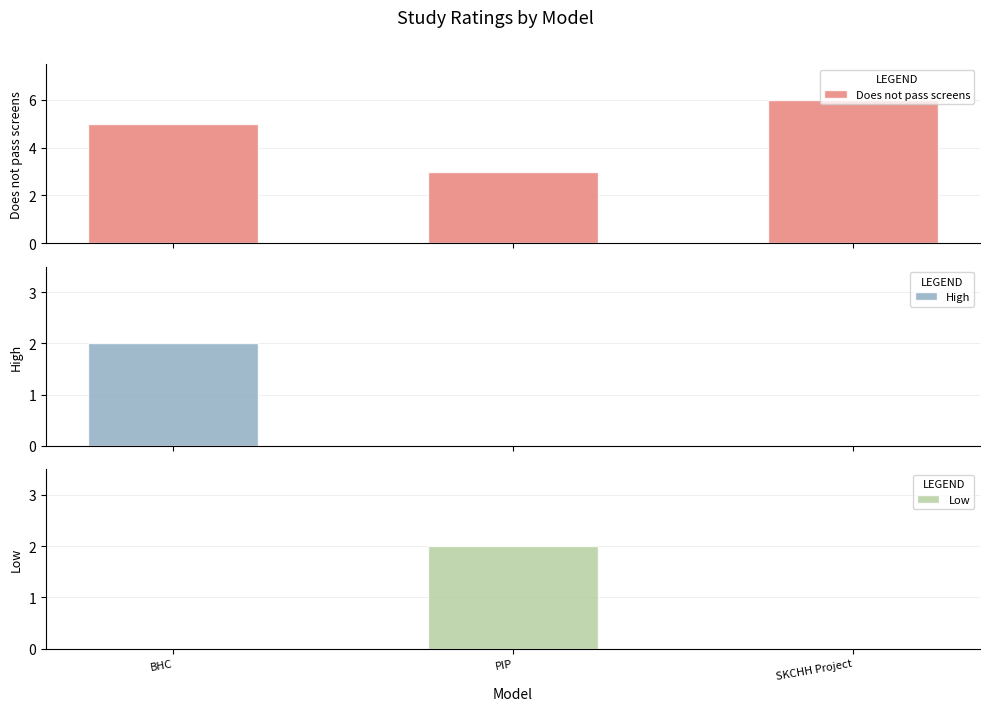

At how many categories does at least one series exceed 0?

3